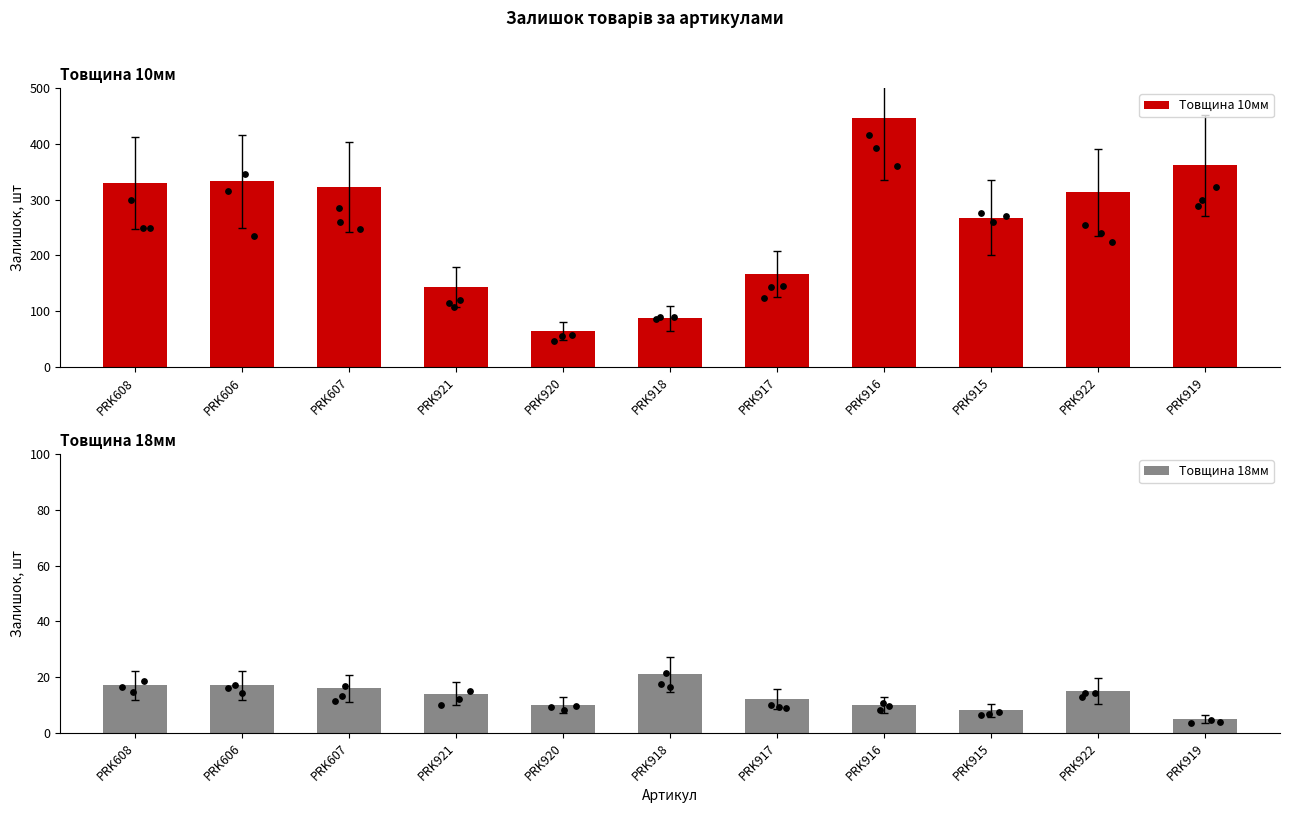

Is the value of Товщина 18мм at PRK919 greater than the value of Товщина 10мм at PRK607?

No